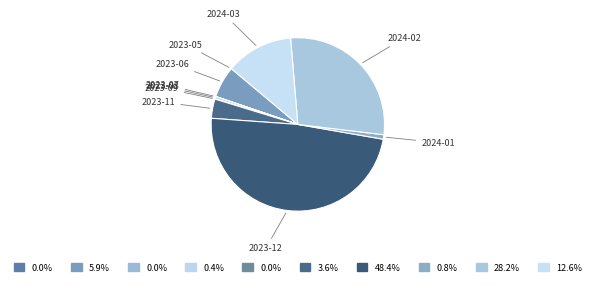

Is the sum of 2023-11 and 2023-12 greater than half?

Yes